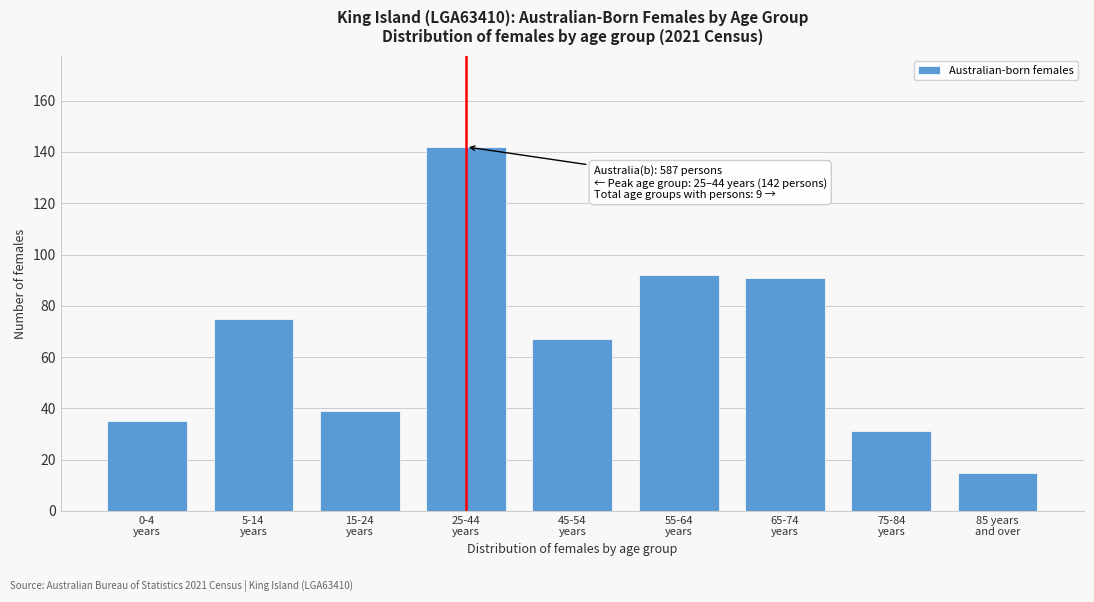

Reading left to right, transcribe all the data shown in this chart.

35	75	39	142	67	92	91	31	15